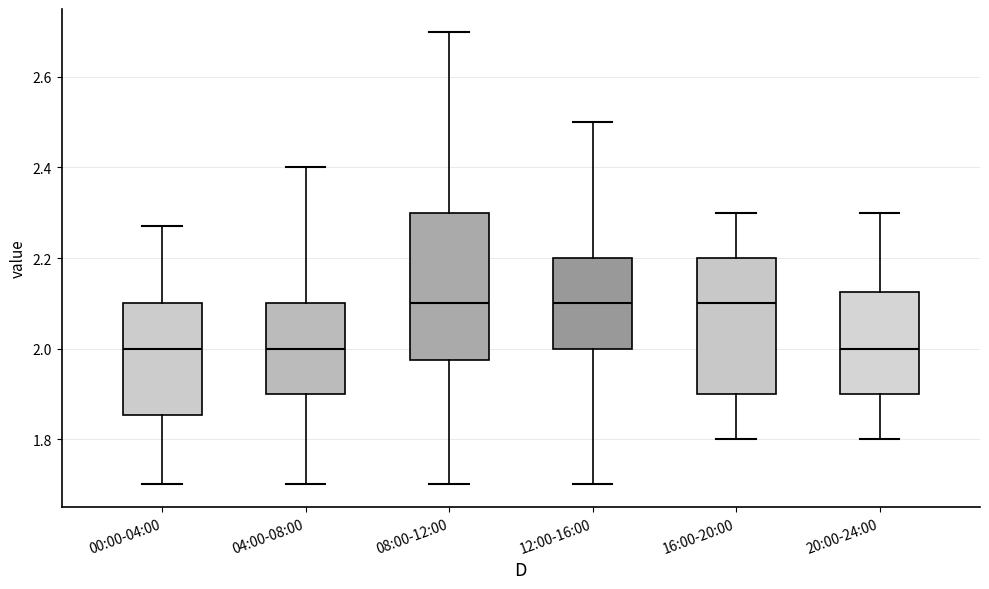

Reading left to right, read every box against the y-axis: the position of its median line, the range the box covers, and the ends of its whiskers. The values are not printed on the chart, so give them approximately, as read against the axis.

00:00-04:00: median 2.00, box 1.86 to 2.10, whiskers 1.70 to 2.28
04:00-08:00: median 2.00, box 1.90 to 2.10, whiskers 1.70 to 2.40
08:00-12:00: median 2.10, box 1.98 to 2.30, whiskers 1.70 to 2.70
12:00-16:00: median 2.10, box 2.00 to 2.20, whiskers 1.70 to 2.50
16:00-20:00: median 2.10, box 1.90 to 2.20, whiskers 1.80 to 2.30
20:00-24:00: median 2.00, box 1.90 to 2.12, whiskers 1.80 to 2.30